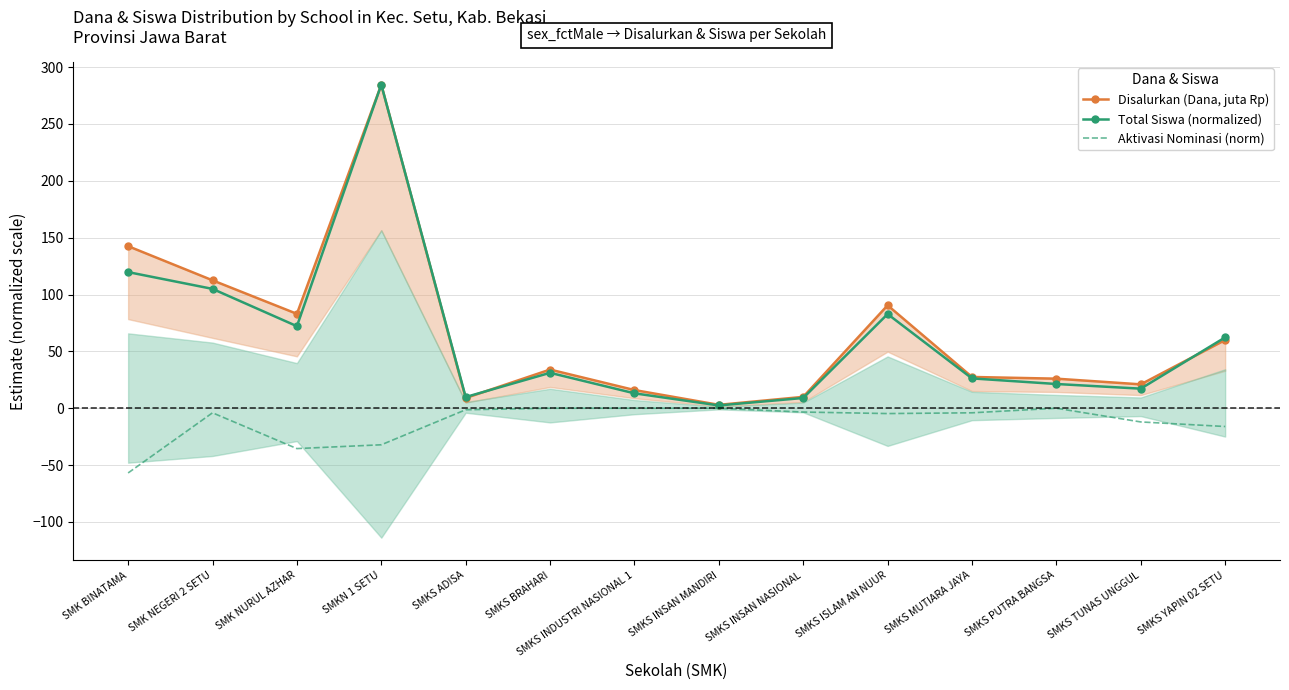

How many lines are shown in the chart?

3